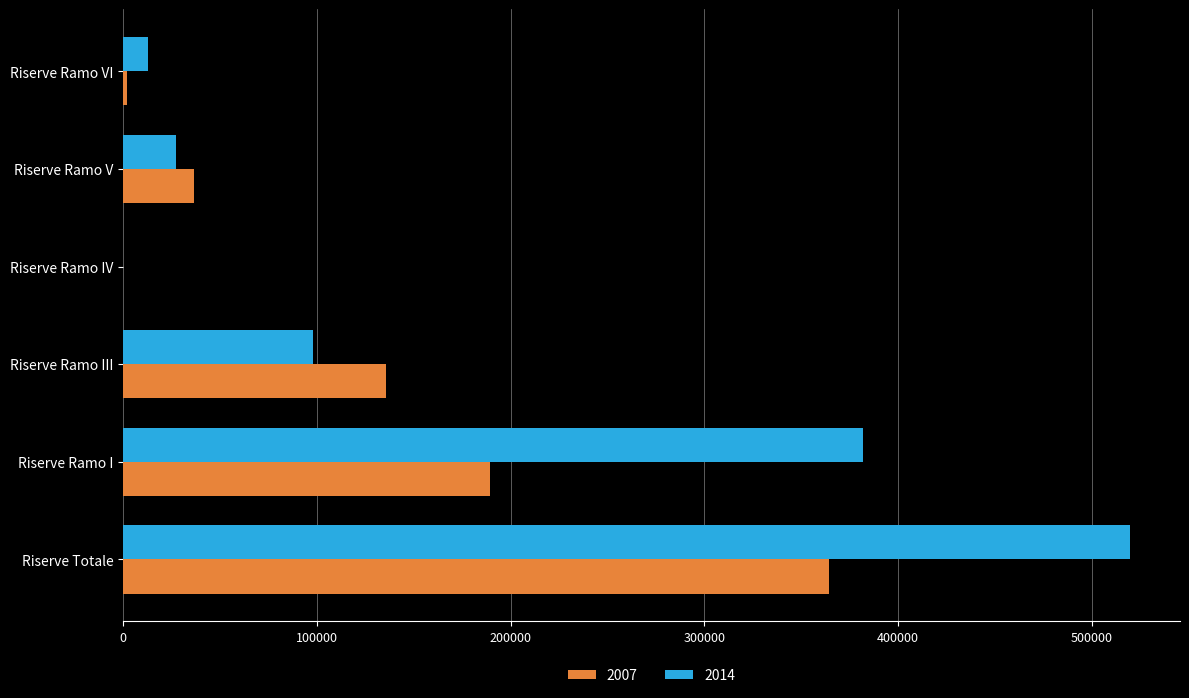

Which label corresponds to the largest value in the chart?

Riserve Totale